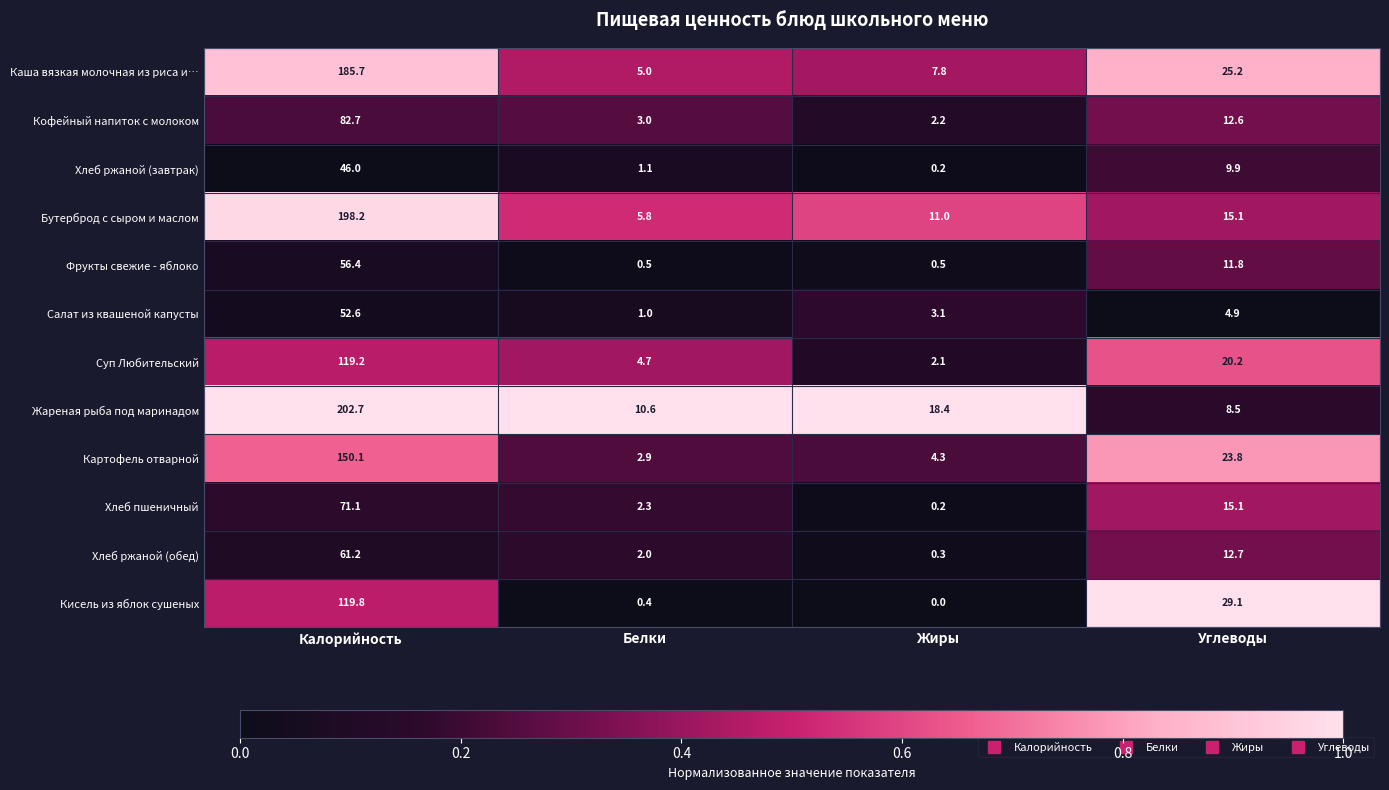

What is the greatest value displayed?

202.7